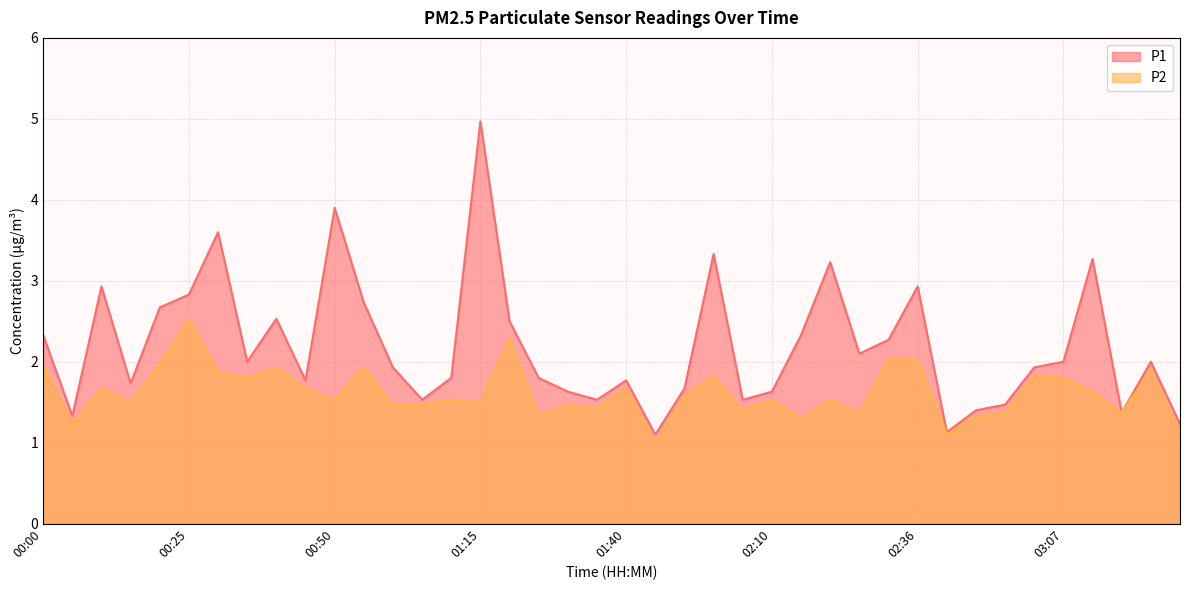

True or false: P1 and P2 intersect in this chart.

False